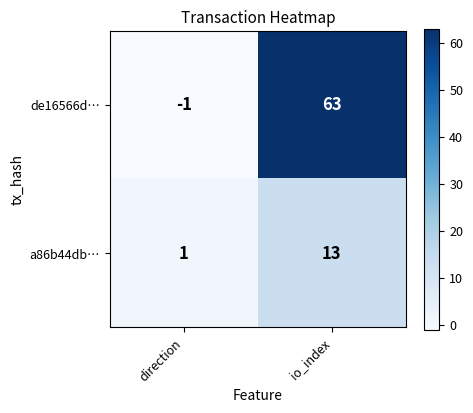

The value of a86b44db… at direction is 0. True or false?

False